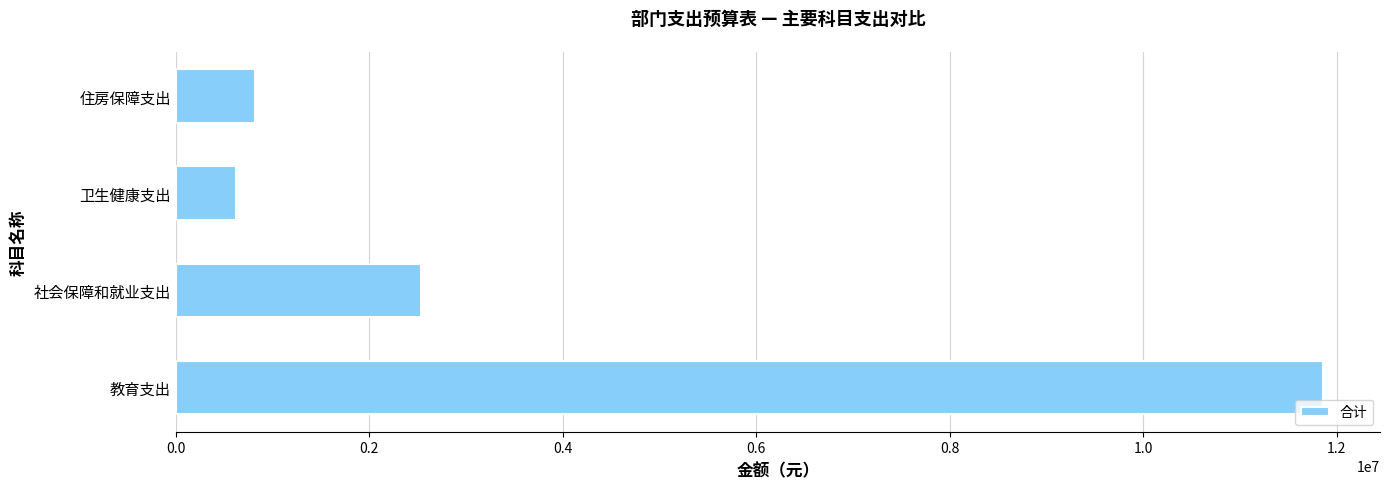

True or false: the data shows 622662.8 at 卫生健康支出.

True